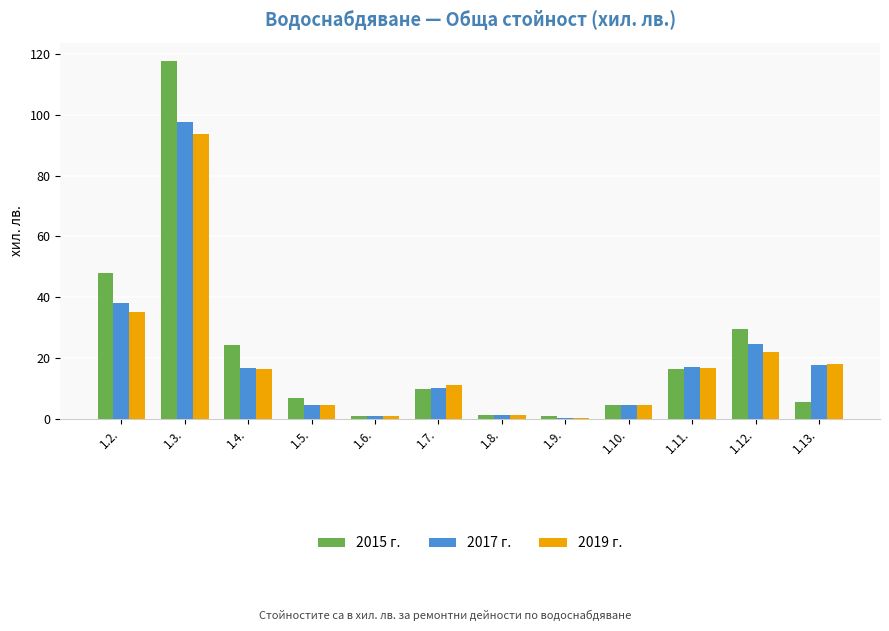

What is the sum of all 2017 г. values?

232.3